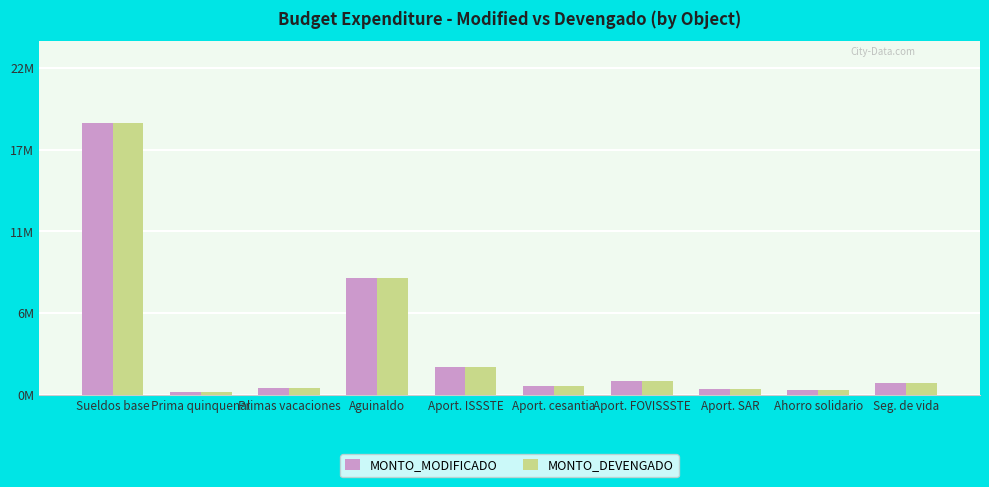

What are all the series names shown in the legend?

MONTO_MODIFICADO, MONTO_DEVENGADO